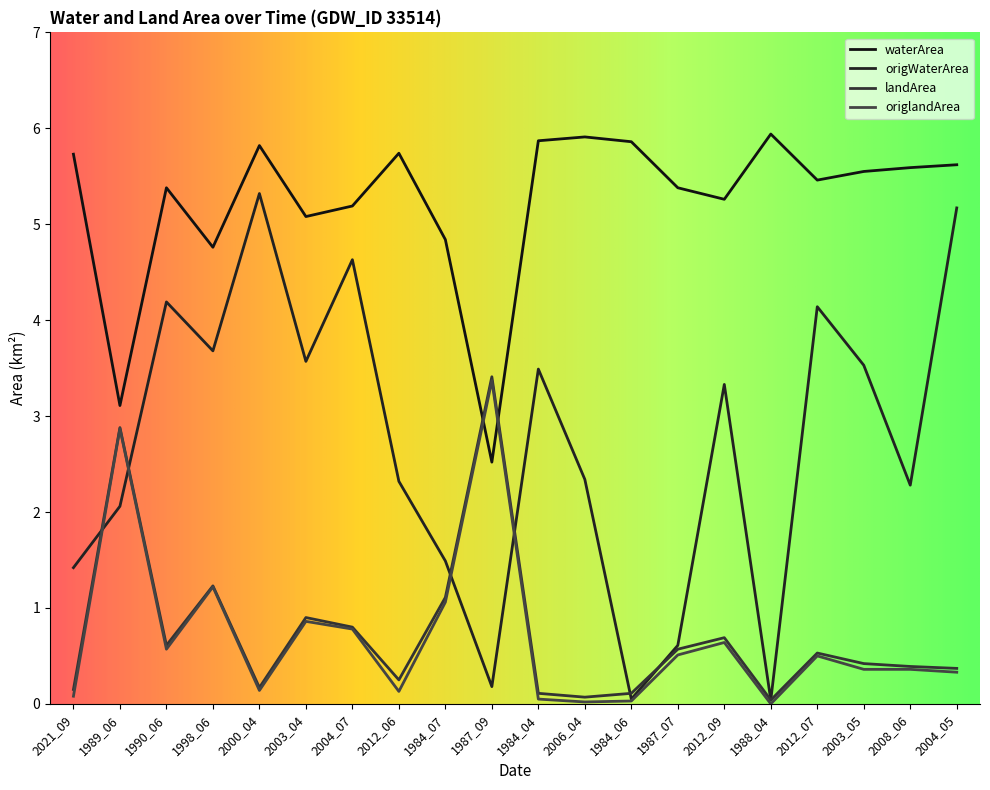

What is the label of the 12th point from the left?

2006_04